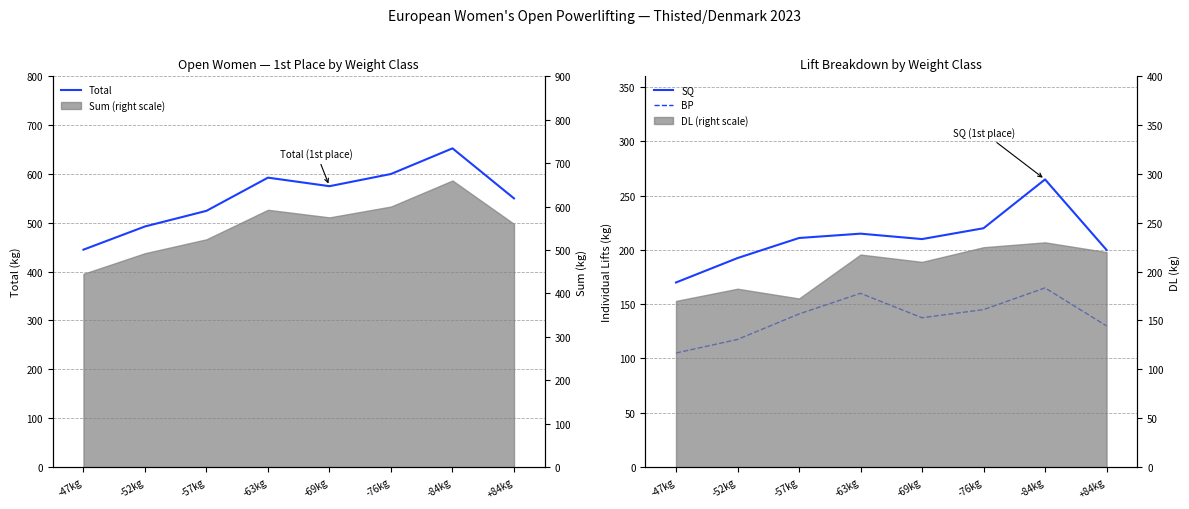

Reading right to left, list all the values displayed in this chart.

Total: +84kg=550.0	-84kg=652.5	-76kg=600.0	-69kg=575.0	-63kg=592.5	-57kg=524.5	-52kg=492.5	-47kg=445.0
SQ: +84kg=200.0	-84kg=265.0	-76kg=220.0	-69kg=210.0	-63kg=215.0	-57kg=211.0	-52kg=192.5	-47kg=170.0
BP: +84kg=130.0	-84kg=165.0	-76kg=145.0	-69kg=137.5	-63kg=160.0	-57kg=141.0	-52kg=117.5	-47kg=105.0